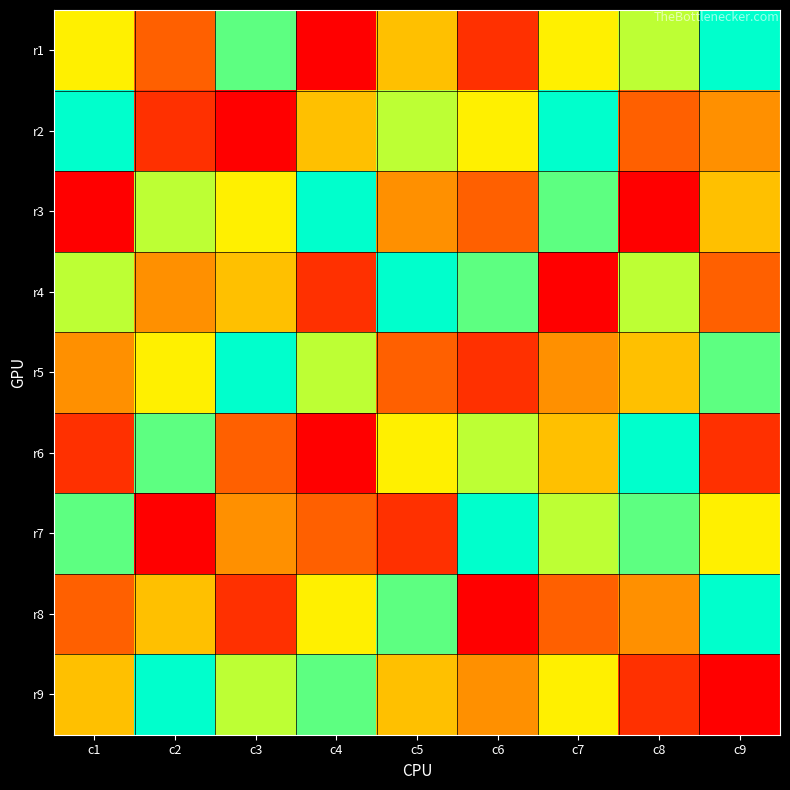

Reading left to right, what are all the values shown in this chart?

r1: c1=6	c2=3	c3=8	c4=1	c5=5	c6=2	c7=6	c8=7	c9=9
r2: c1=9	c2=2	c3=1	c4=5	c5=7	c6=6	c7=9	c8=3	c9=4
r3: c1=1	c2=7	c3=6	c4=9	c5=4	c6=3	c7=8	c8=1	c9=5
r4: c1=7	c2=4	c3=5	c4=2	c5=9	c6=8	c7=1	c8=7	c9=3
r5: c1=4	c2=6	c3=9	c4=7	c5=3	c6=2	c7=4	c8=5	c9=8
r6: c1=2	c2=8	c3=3	c4=1	c5=6	c6=7	c7=5	c8=9	c9=2
r7: c1=8	c2=1	c3=4	c4=3	c5=2	c6=9	c7=7	c8=8	c9=6
r8: c1=3	c2=5	c3=2	c4=6	c5=8	c6=1	c7=3	c8=4	c9=9
r9: c1=5	c2=9	c3=7	c4=8	c5=5	c6=4	c7=6	c8=2	c9=1